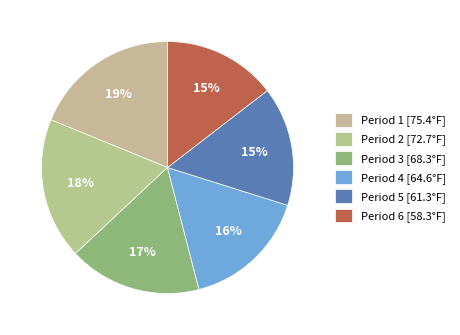

Which slice is the largest?

Period 1